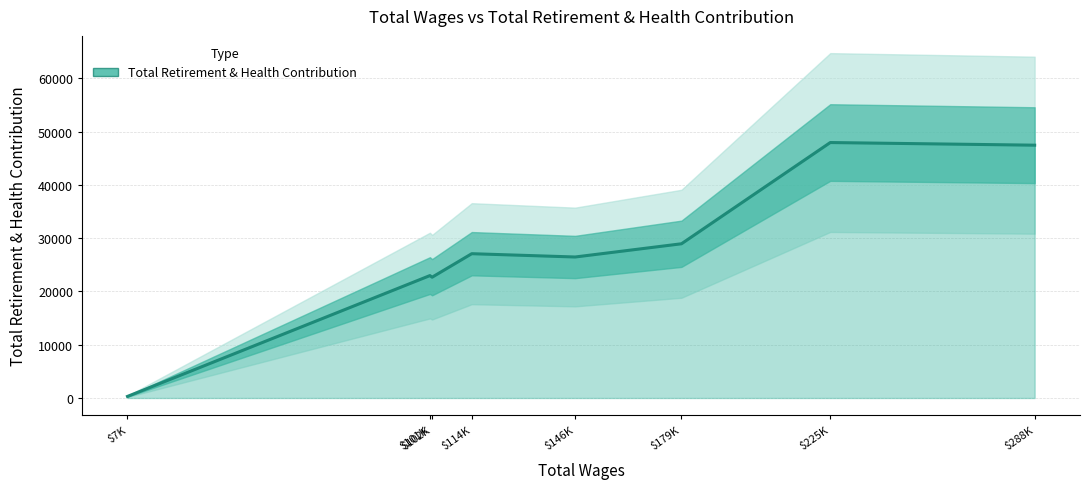

What is the greatest value displayed?

47962